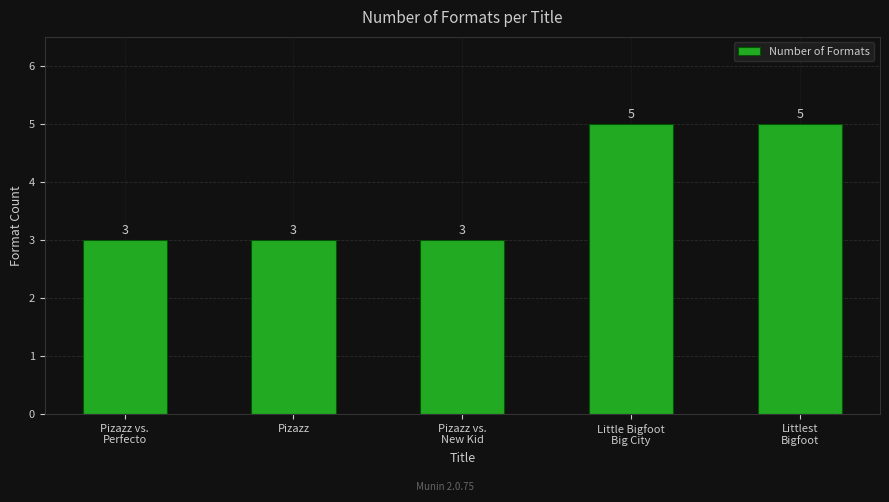

What is the sum of the values at Pizazz vs.
Perfecto and Little Bigfoot
Big City?

8